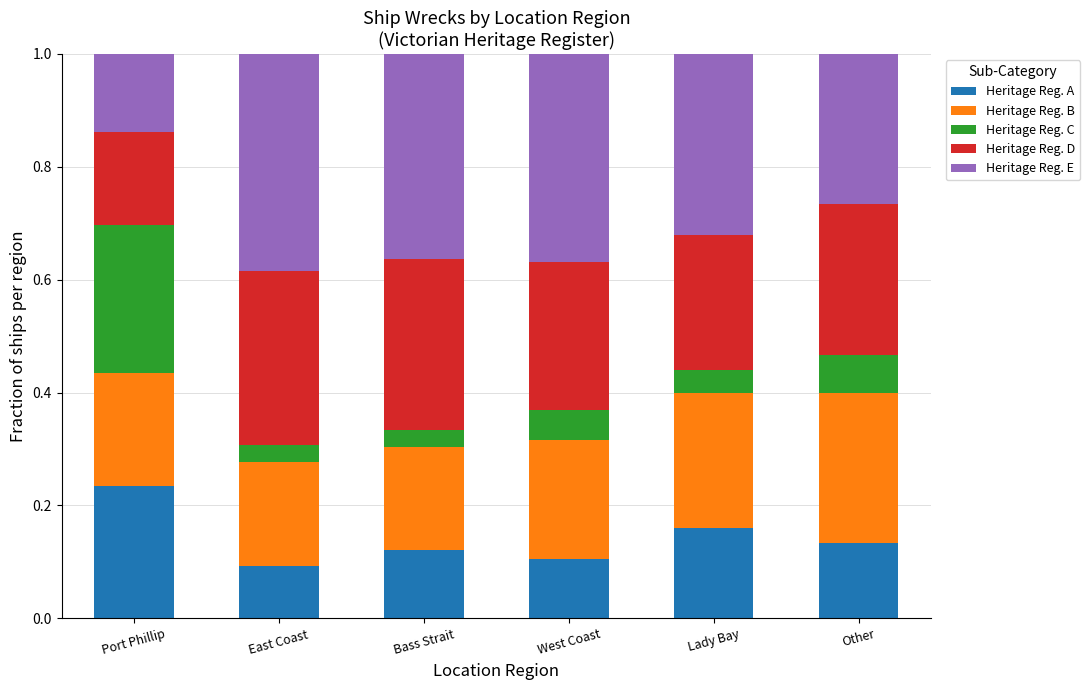

The value of Heritage Reg. A at Port Phillip is 0.3. True or false?

False